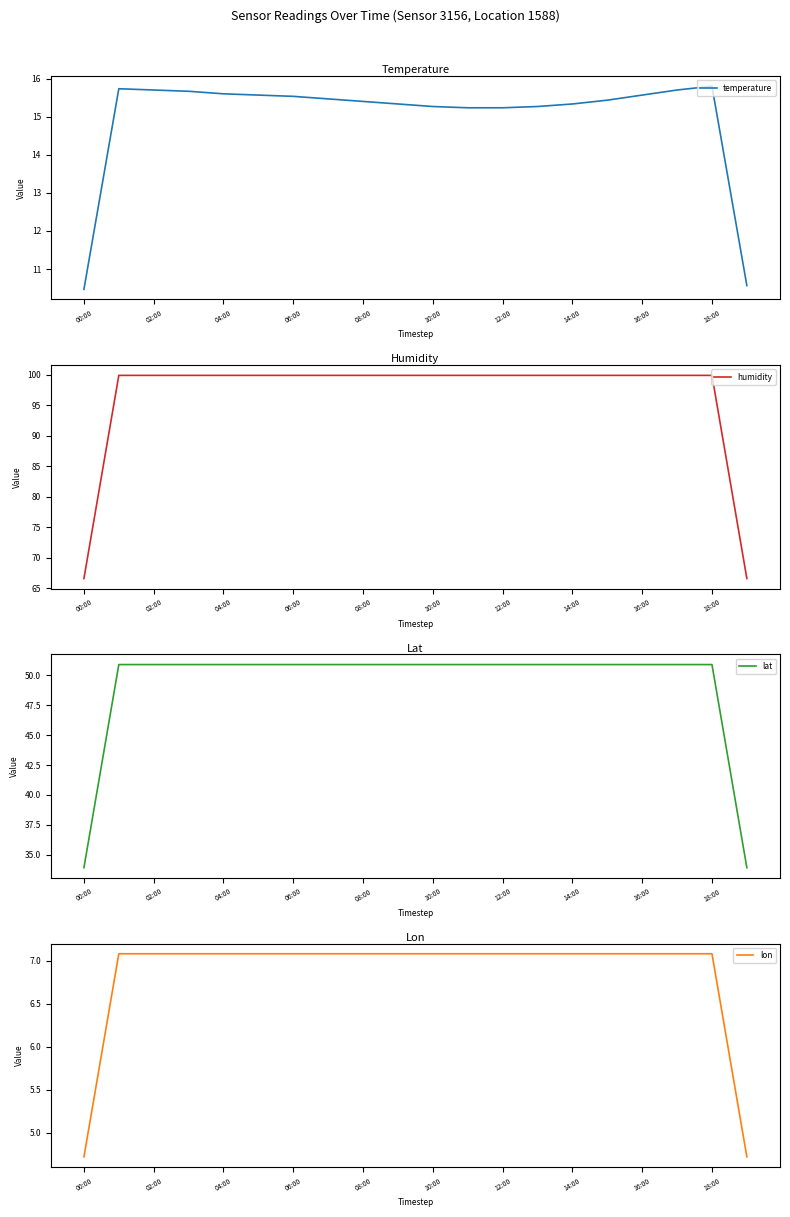

The temperature series shows 15.3 at 10:00. True or false?

True